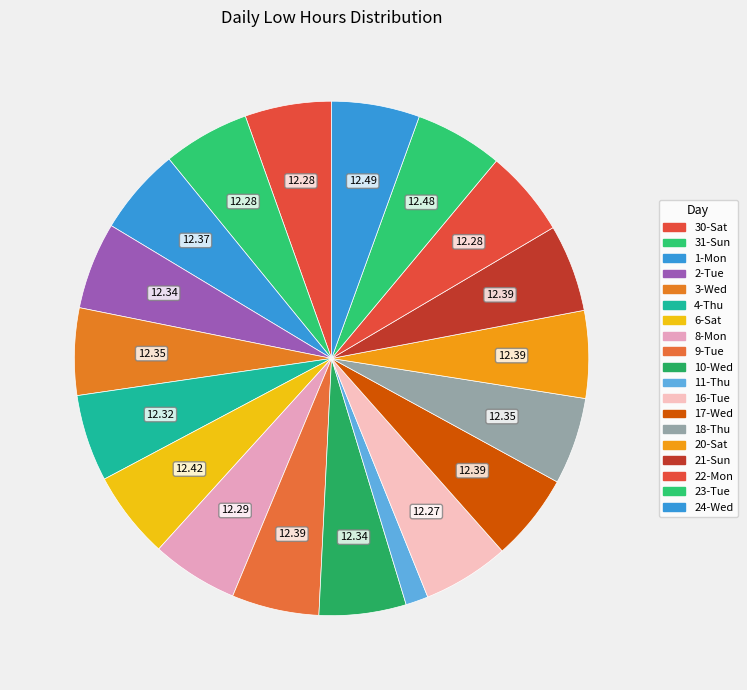

The 9-Tue slice represents 1% of the pie. True or false?

False